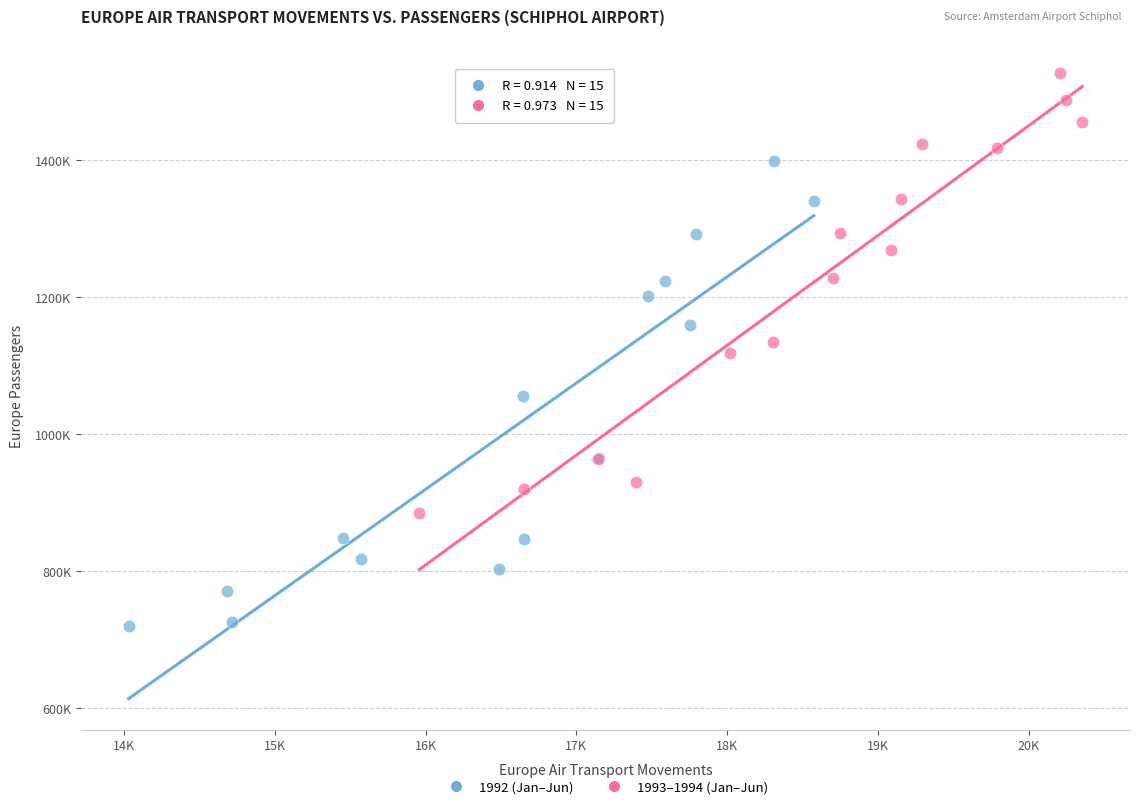

Which series has the largest Y range (max minus min)?

1992 (Jan–Jun)